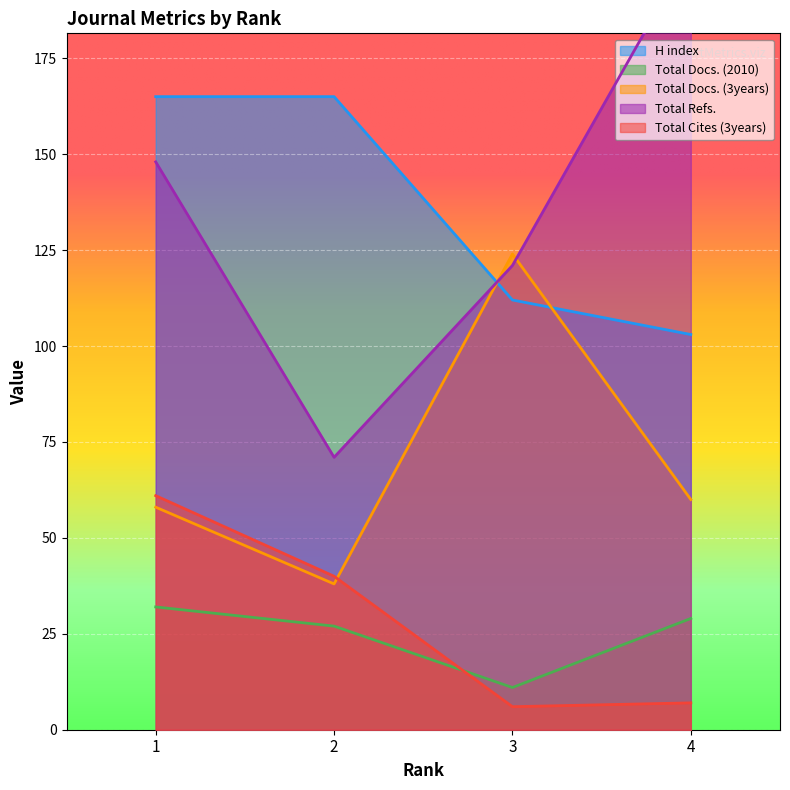

What is the difference between the maximum and minimum values in the Total Refs. series?

132